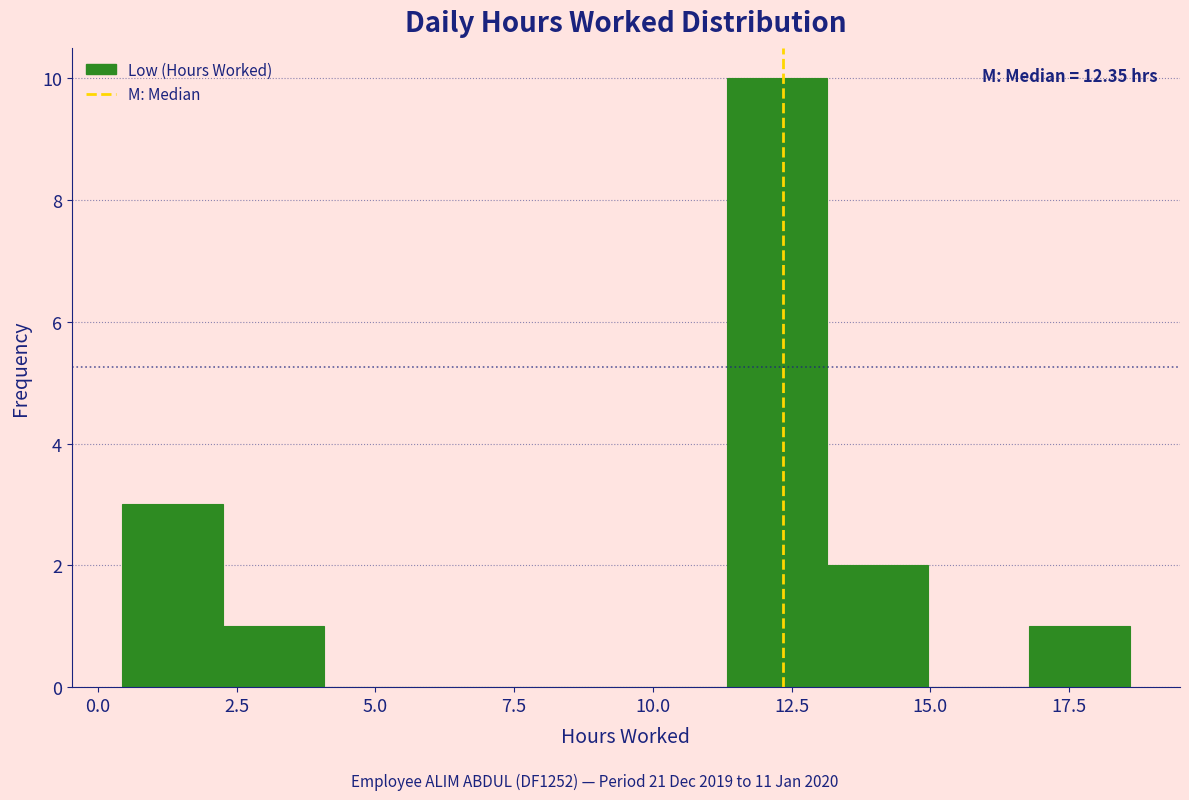

Around what value on the x-axis is the tallest bar? Give the approximate position of its centre, as read against the axis.

12.0